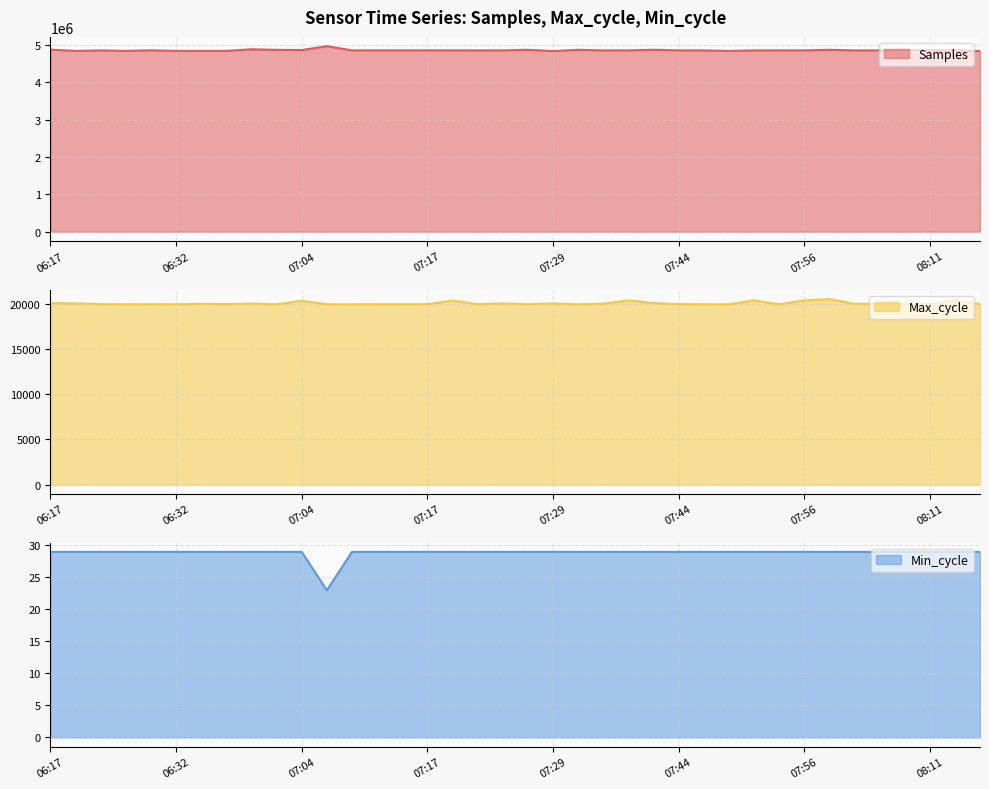

How many lines are shown in the chart?

3